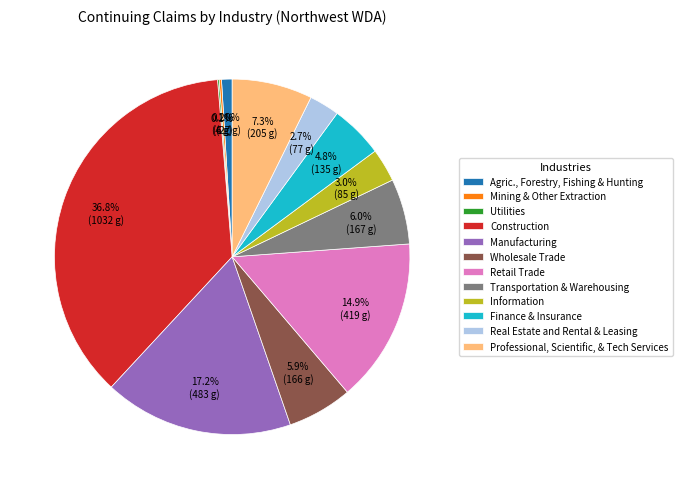

Is there any slice that represents more than half of the pie?

No